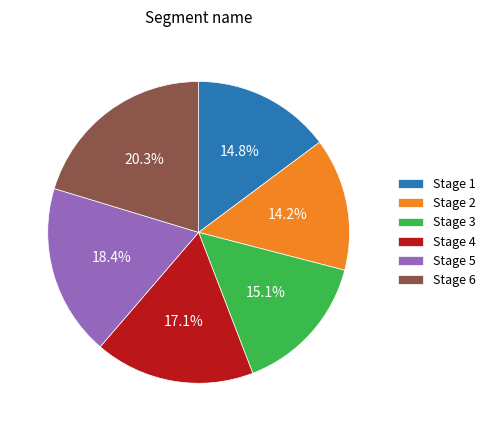

True or false: Stage 5 accounts for 6% of the total.

False